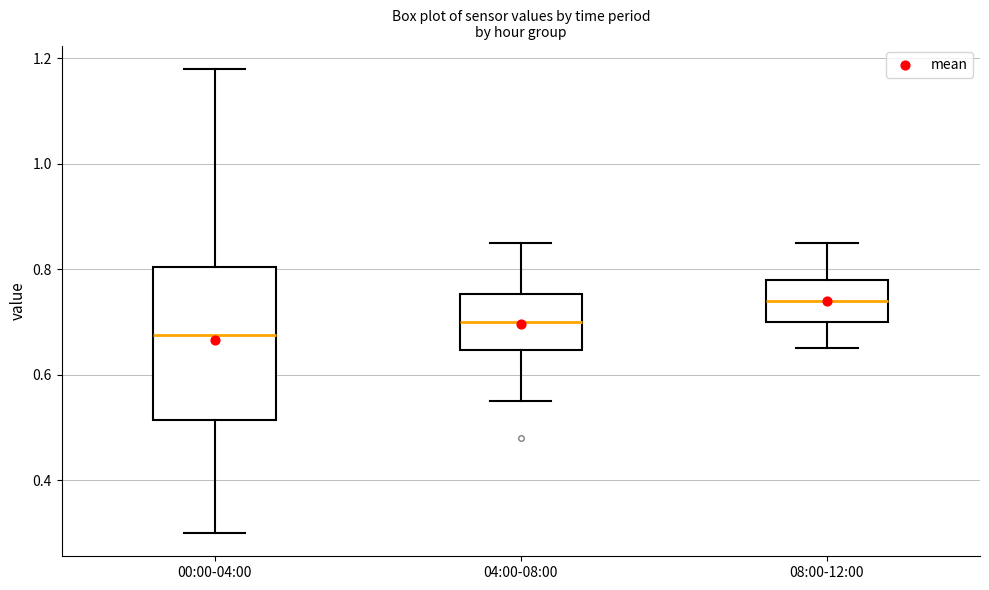

Where does the median line of the box for 04:00-08:00 sit on the y-axis? The values are not printed on the chart, so give them approximately, as read against the axis.

0.70